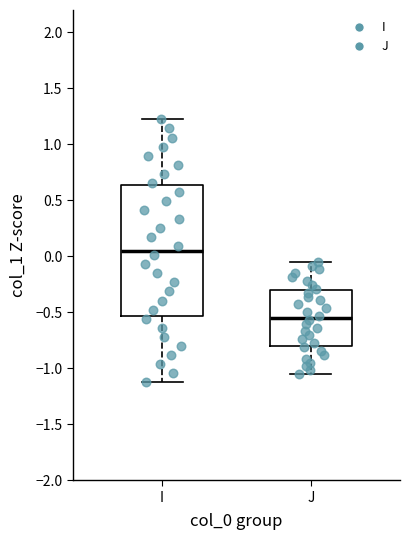

Which box's median line is the highest?

I